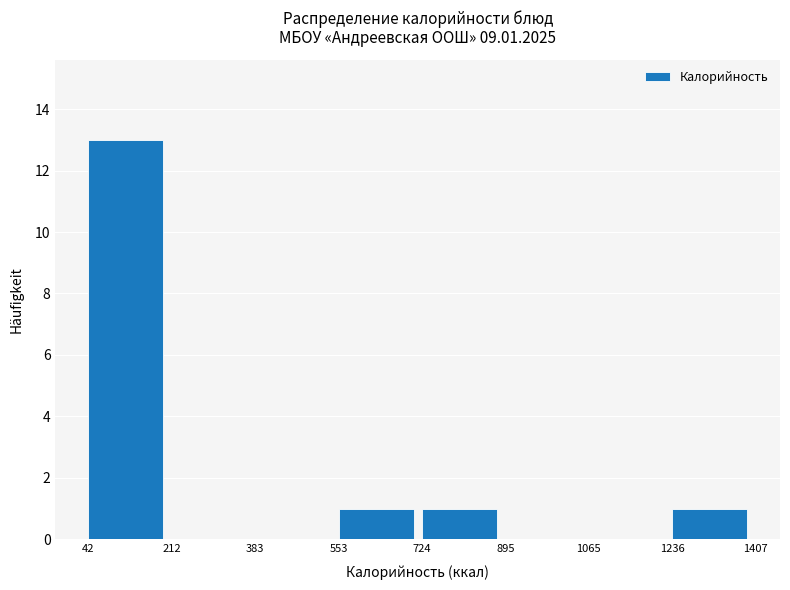

Which range on the x-axis has the tallest bar?

42 to 212